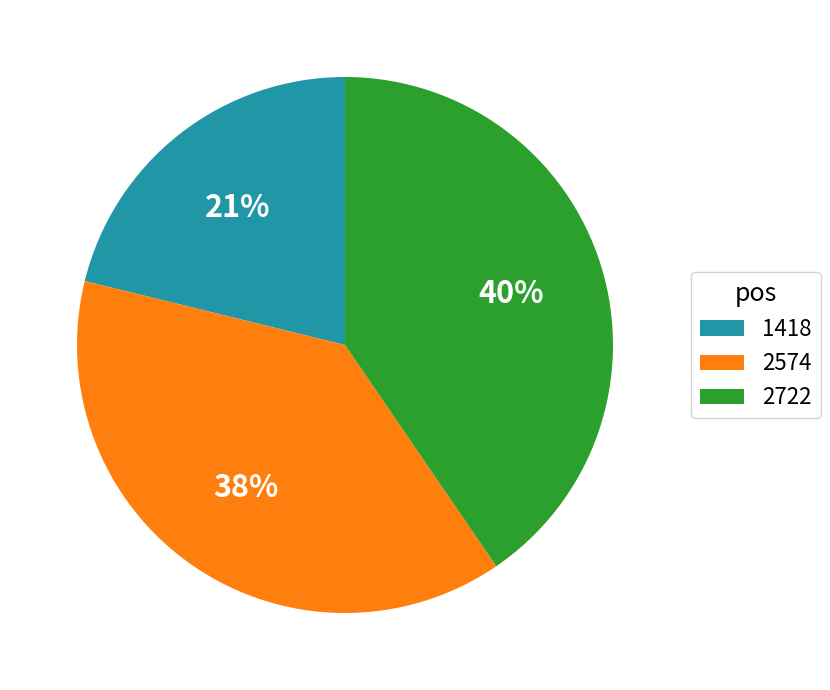

Is it true that 2574 is 38% of the pie?

True